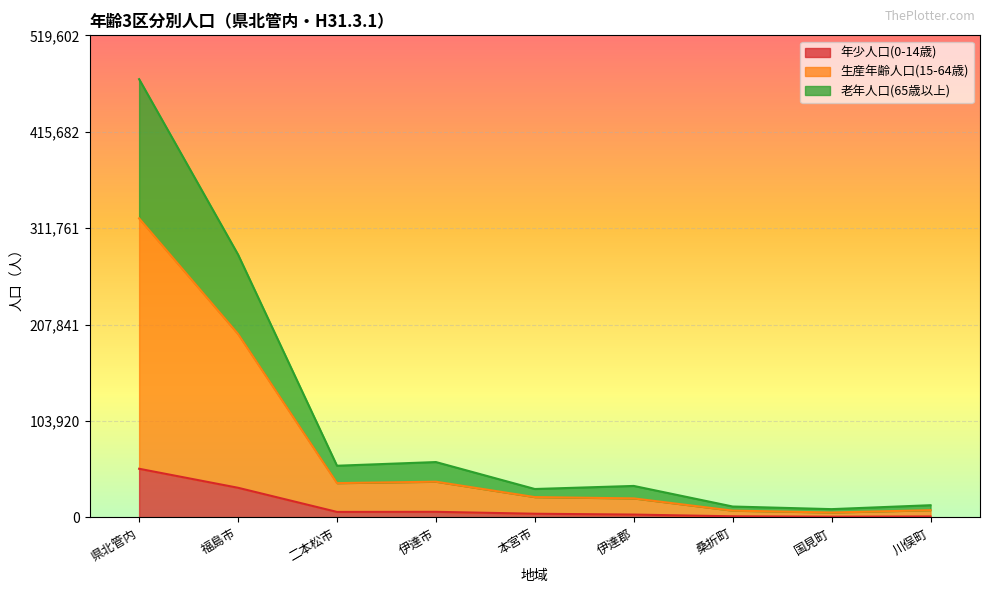

Reading left to right, transcribe all the data shown in this chart.

年少人口(0-14歳): 県北管内=52490	福島市=31991	二本松市=5979	伊達市=6082	本宮市=4011	伊達郡=3120	桑折町=1254	国見町=800	川俣町=1066
生産年齢人口(15-64歳): 県北管内=322336	福島市=197771	二本松市=37021	伊達市=38550	本宮市=21951	伊達郡=20554	桑折町=7370	国見町=5346	川俣町=7838
老年人口(65歳以上): 県北管内=472366	福島市=283346	二本松市=55750	伊達市=59717	本宮市=30674	伊達郡=33982	桑折町=11795	国見町=8979	川俣町=13208